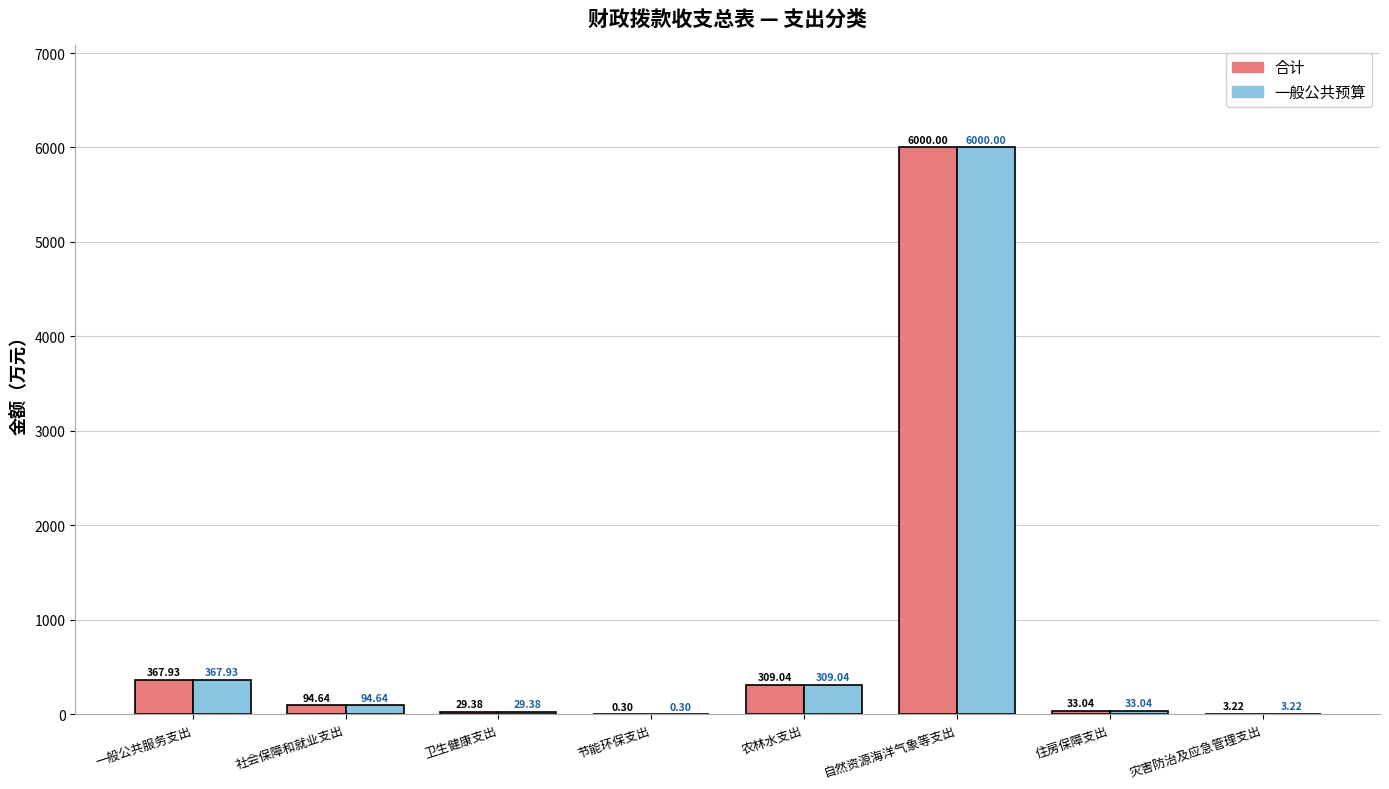

Where does the 合计 series first go above 94?

一般公共服务支出